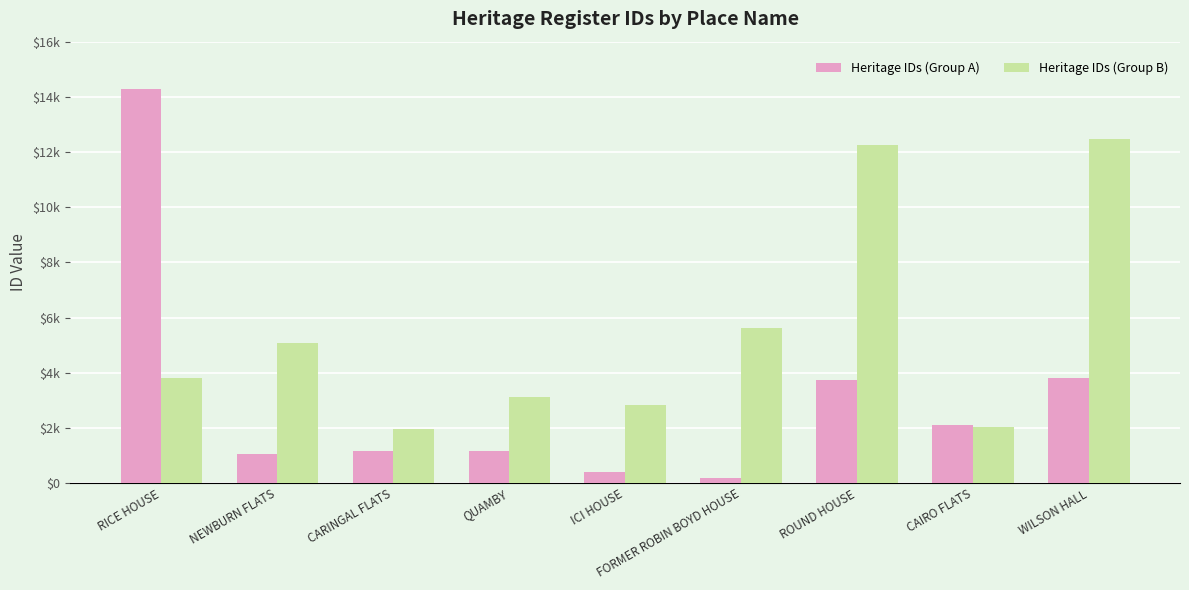

What are all the series names shown in the legend?

Heritage IDs (Group A), Heritage IDs (Group B)